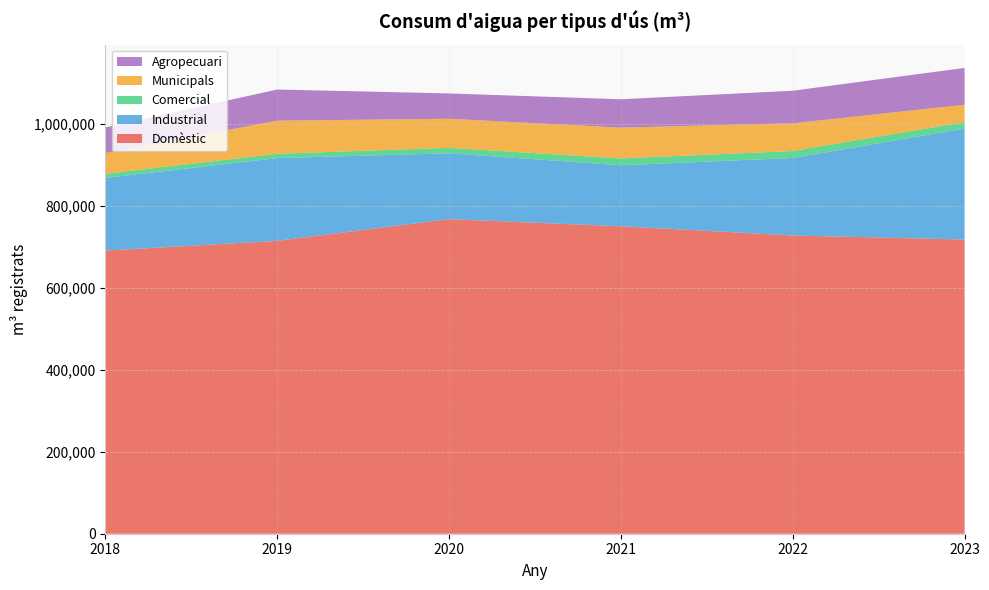

Reading left to right, transcribe all the data shown in this chart.

Domèstic: 2018=690726	2019=714501	2020=767402	2021=750124	2022=727610	2023=717718
Industrial: 2018=177097	2019=201910	2020=160753	2021=148755	2022=189130	2023=270828
Comercial: 2018=10342	2019=10565	2020=13236	2021=16658	2022=16989	2023=15694
Municipals: 2018=50432	2019=80717	2020=70965	2021=75183	2022=67508	2023=42345
Agropecuari: 2018=62501	2019=75964	2020=61774	2021=69204	2022=79464	2023=89793